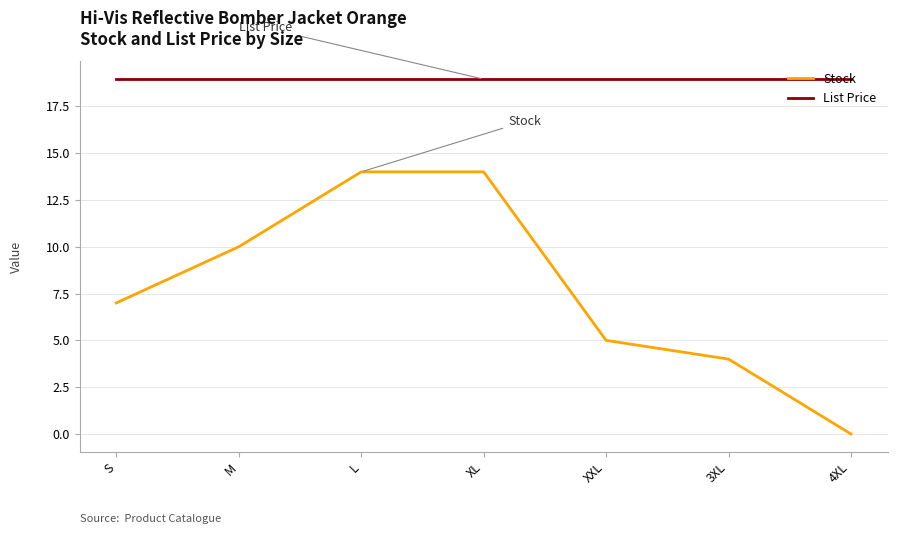

List the series in order of their overall mean, lowest first.

Stock, List Price